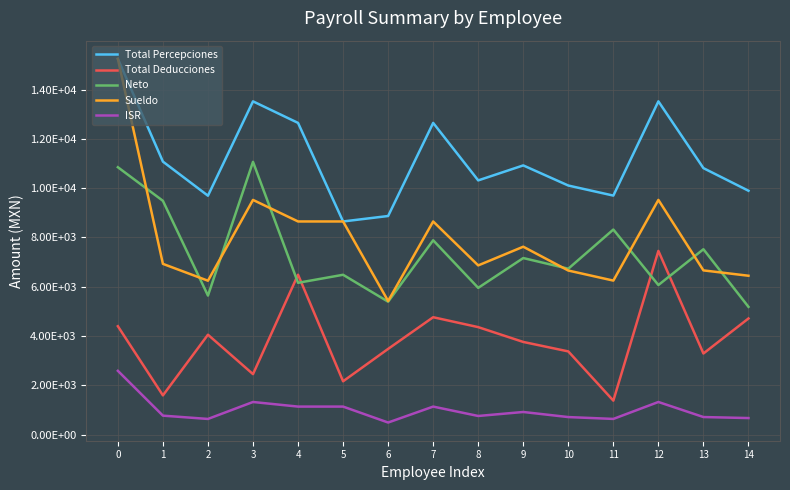

Where is the first local maximum for Total Deducciones?

2